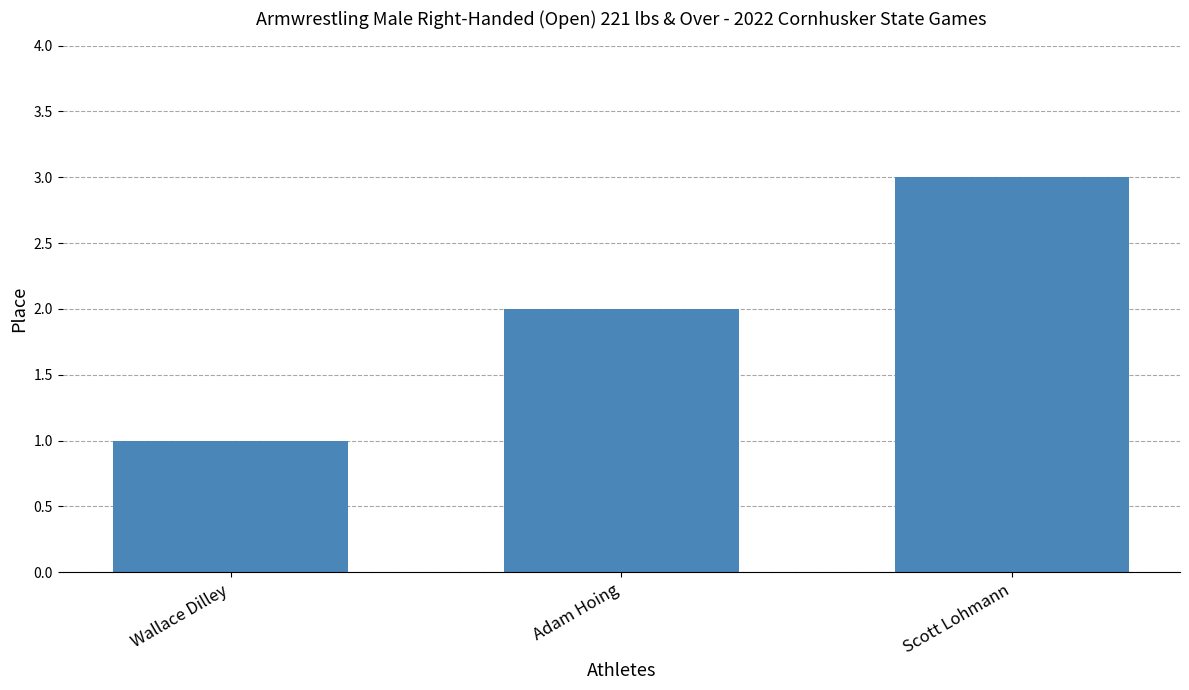

At which category does the chart reach its peak across all series?

Scott Lohmann